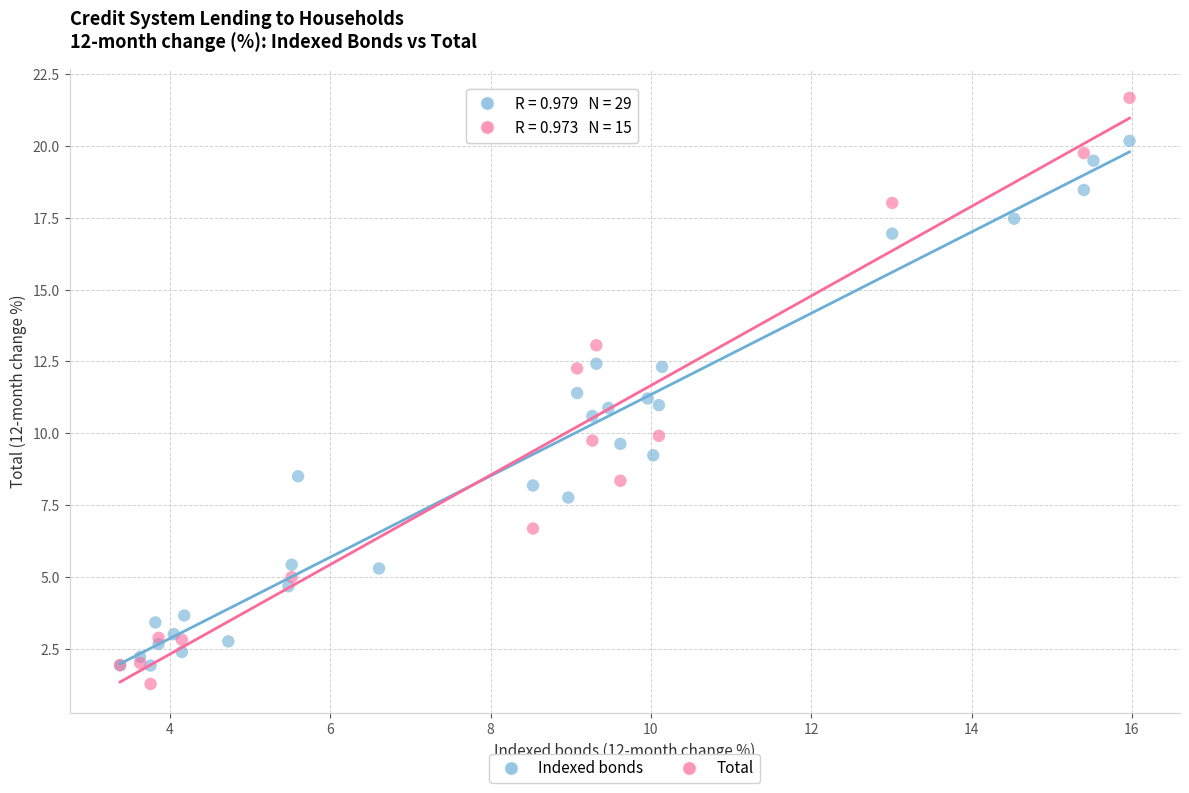

Which series reaches the maximum Y coordinate?

Total